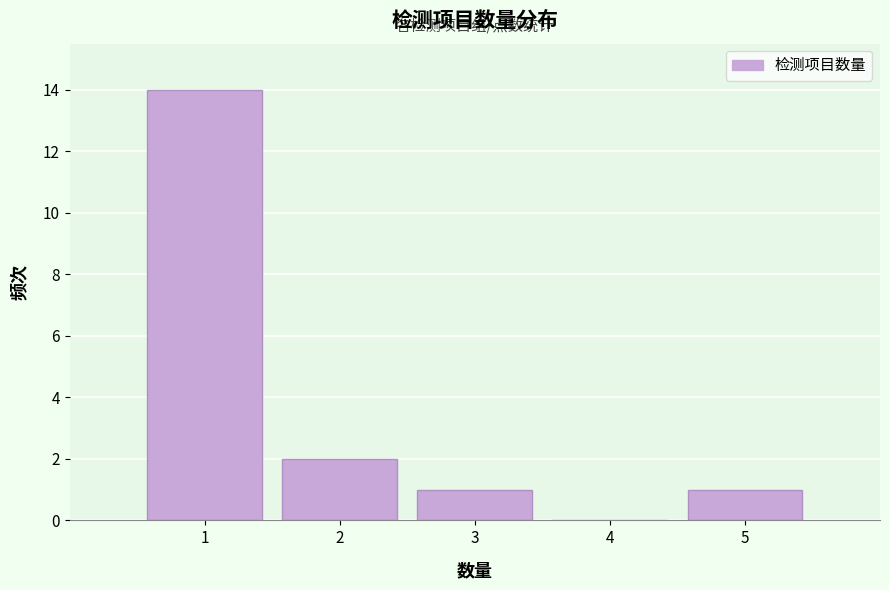

Reading left to right, transcribe all the data shown in this chart.

1=14	2=2	3=1	4=0	5=1